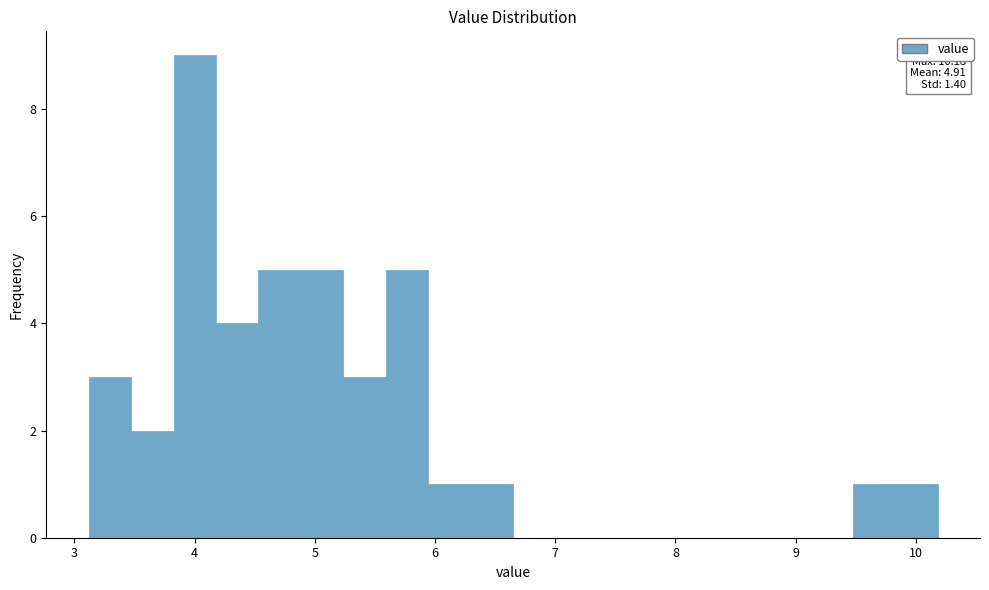

Around what value on the x-axis is the tallest bar? Give the approximate position of its centre, as read against the axis.

4.0